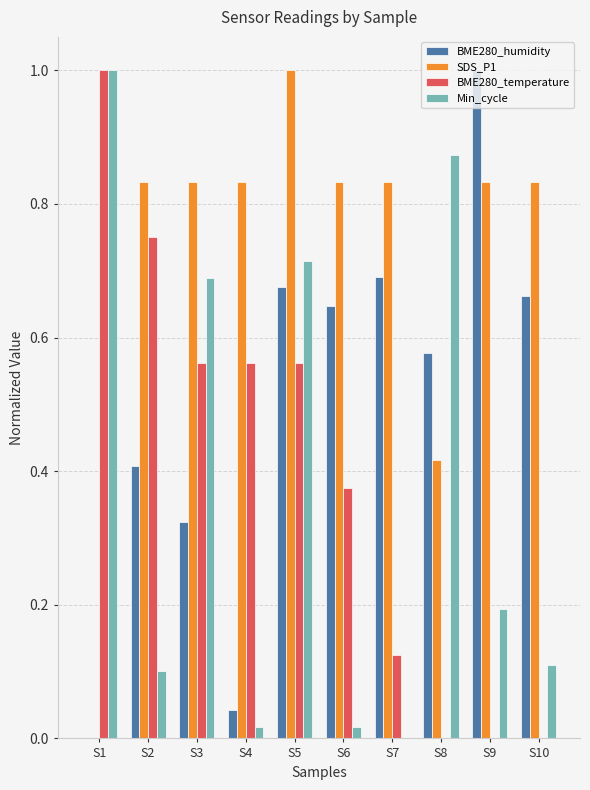

Is it true that BME280_temperature equals 0.0 at S9?

True